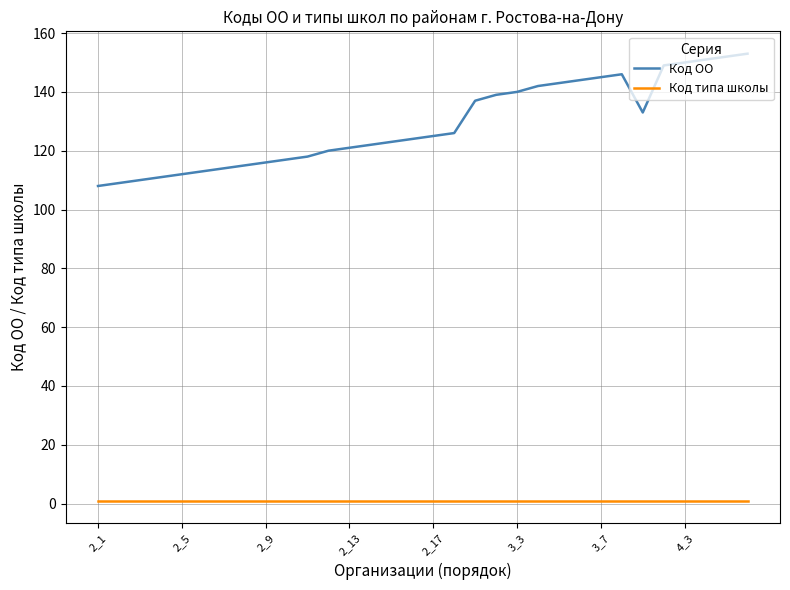

How many lines are shown in the chart?

2